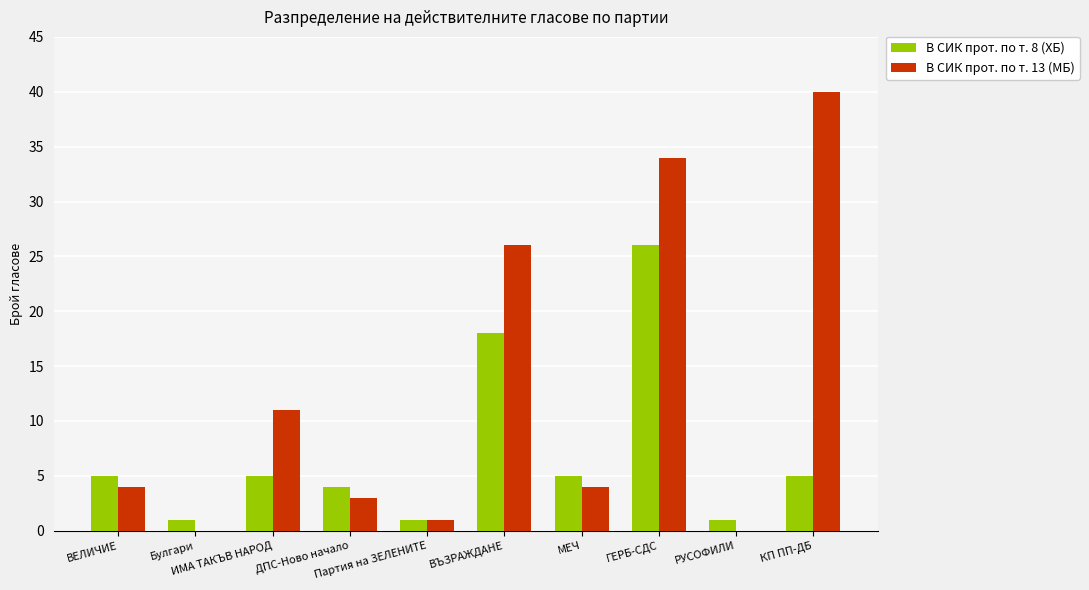

What is the maximum value for В СИК прот. по т. 8 (ХБ)?

26